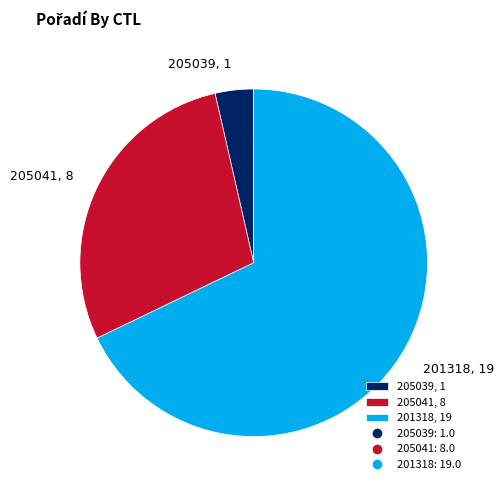

Which has a higher value, 205039 or 201318?

201318